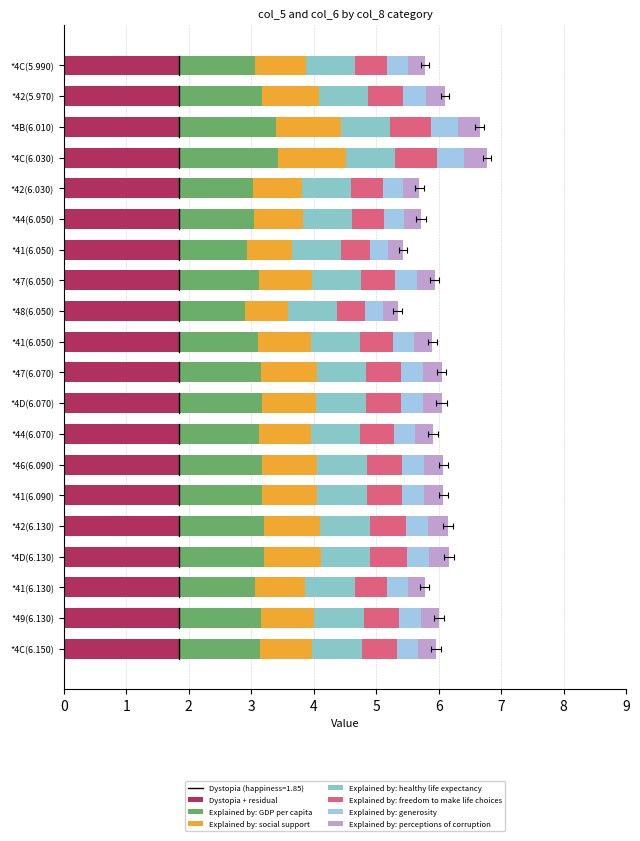

What is the difference between the maximum and minimum values in the col_6 series?

0.4